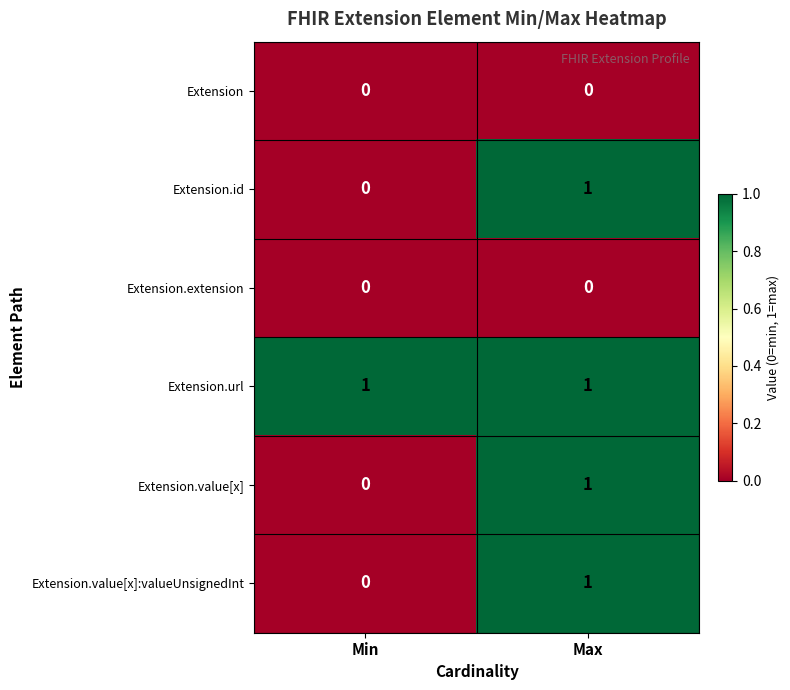

Which series has the largest total across all categories?

Extension.url